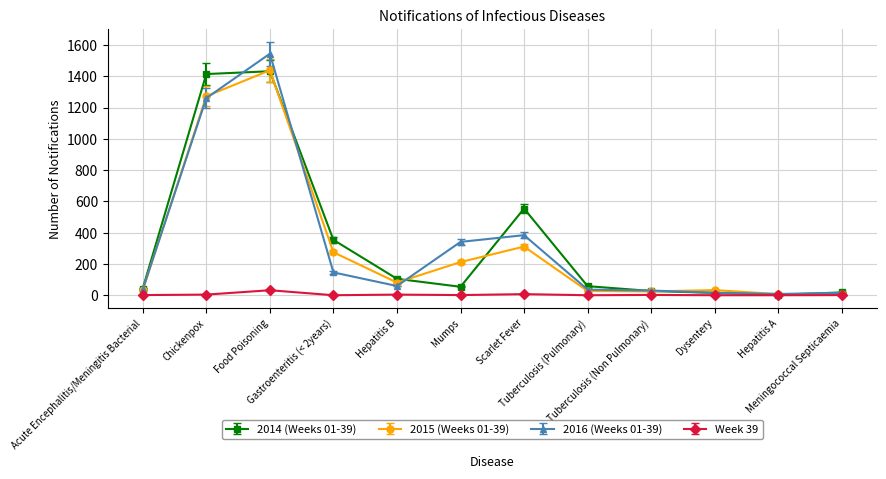

What is the greatest value displayed?

1544